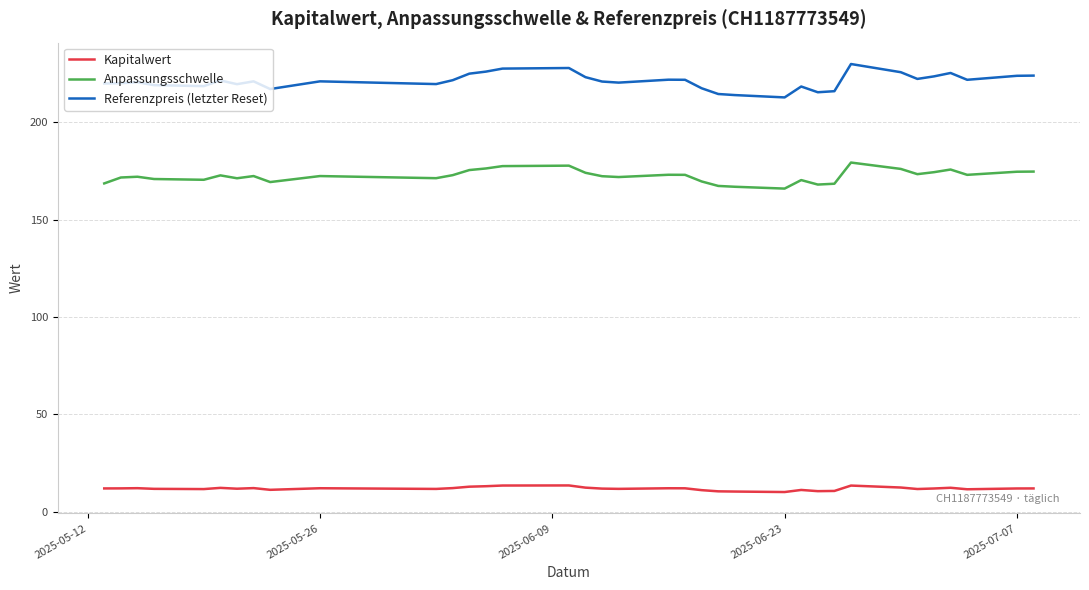

Which series has the widest spread of values?

Referenzpreis (letzter Reset)